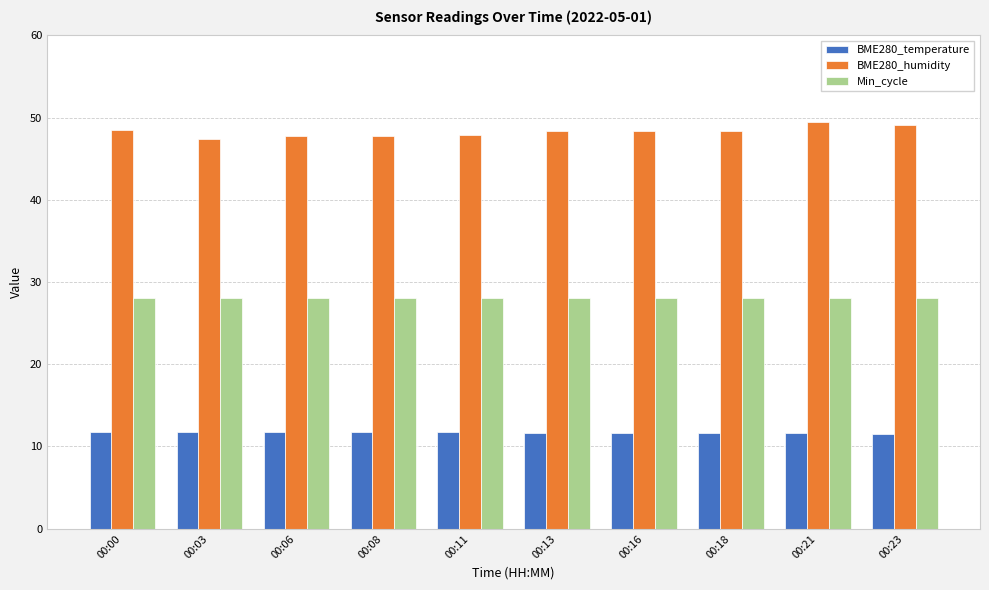

List the series in order of their overall mean, highest first.

BME280_humidity, Min_cycle, BME280_temperature